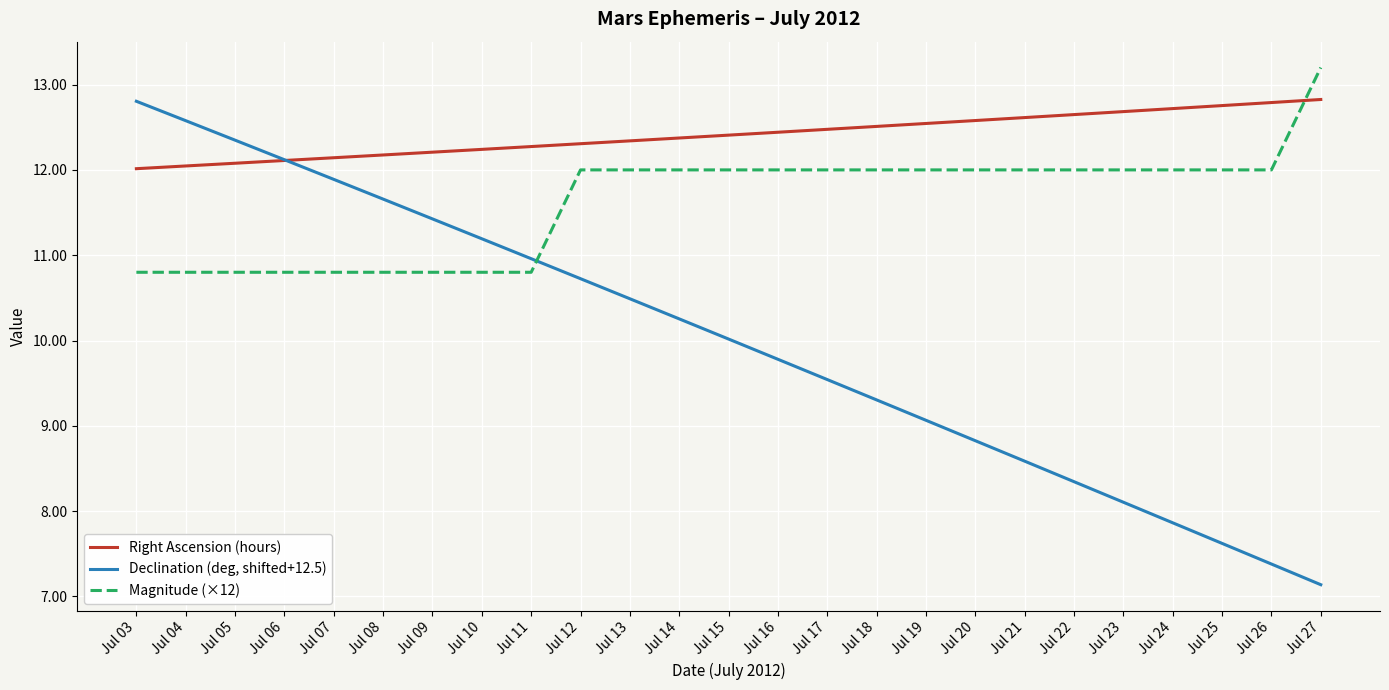

Which category has the highest value in the Magnitude (×12) series?

Jul 27